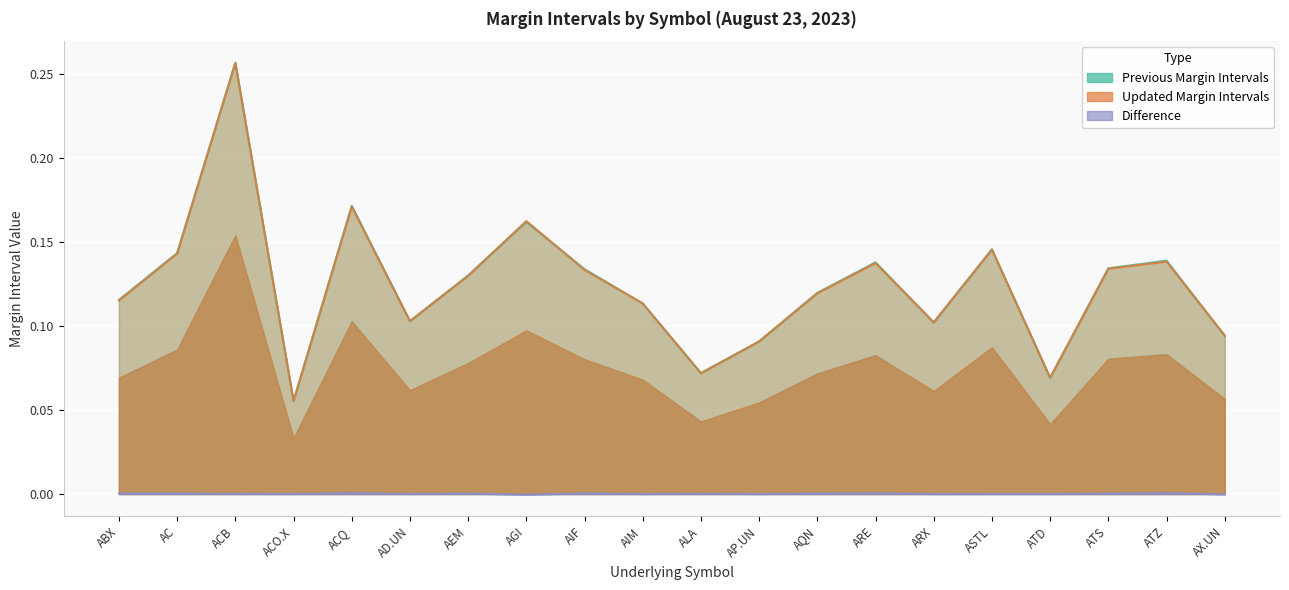

What is the value of the Updated Margin Intervals point at the 13th from the left?

0.1